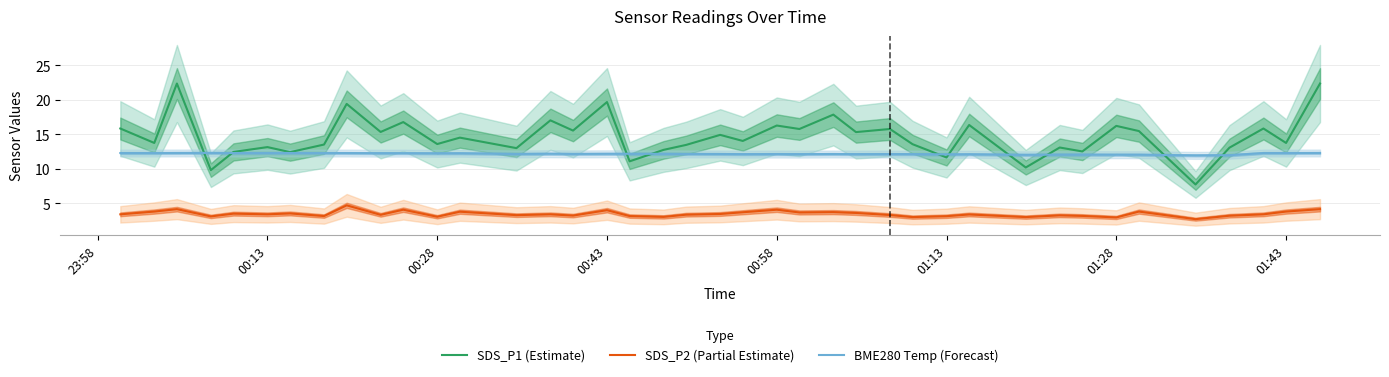

What is the highest value of the SDS_P2 (Partial Estimate) series?

4.7